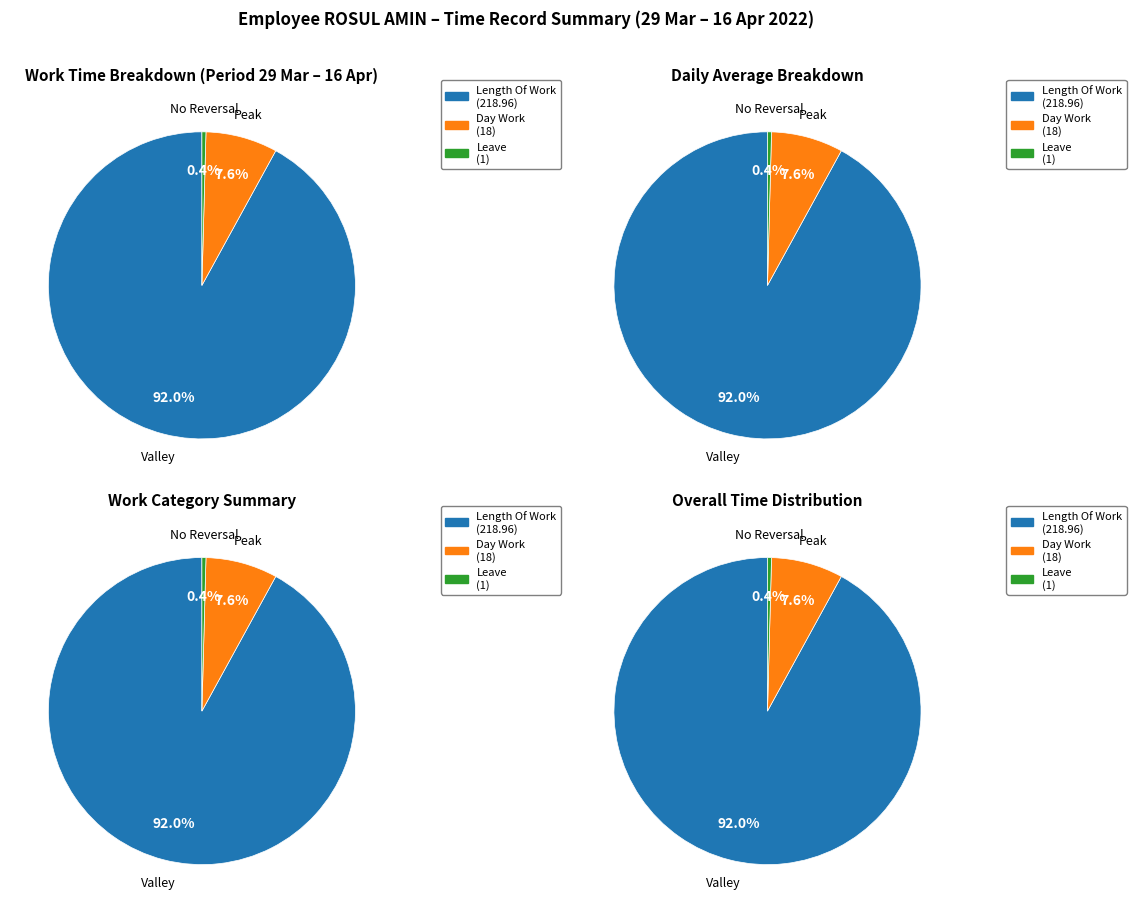

What is the majority slice?

Length Of Work